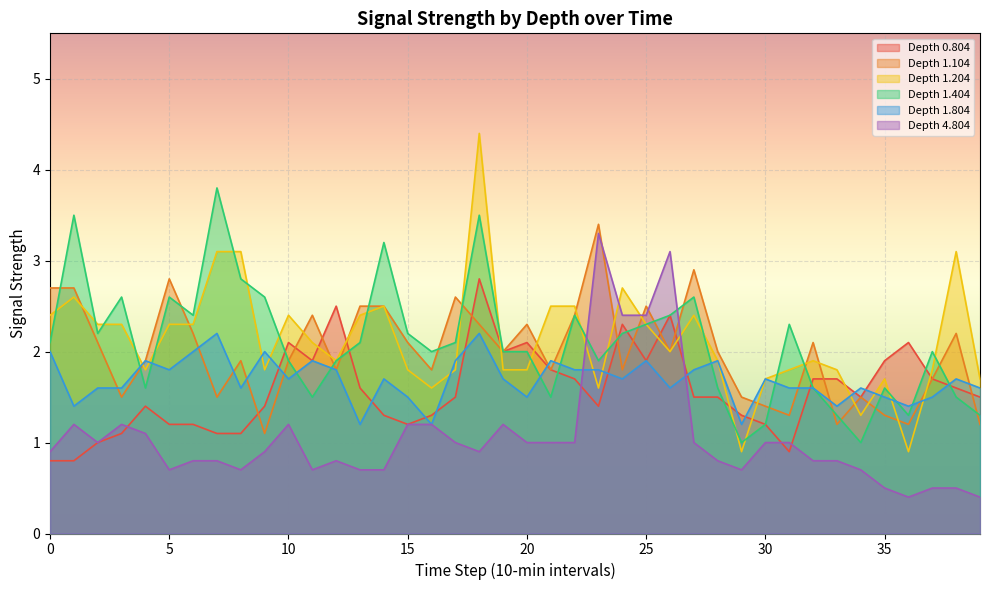

The value of 4.804 at 15 is 1.2. True or false?

True